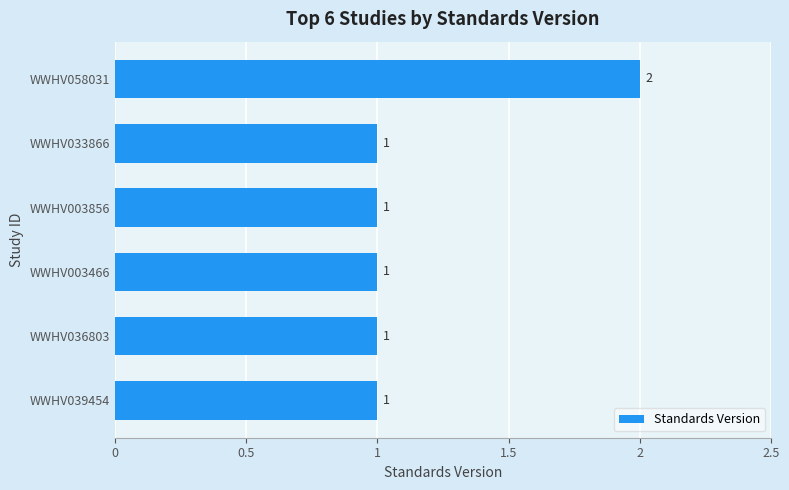

How many data points are above 1?

1